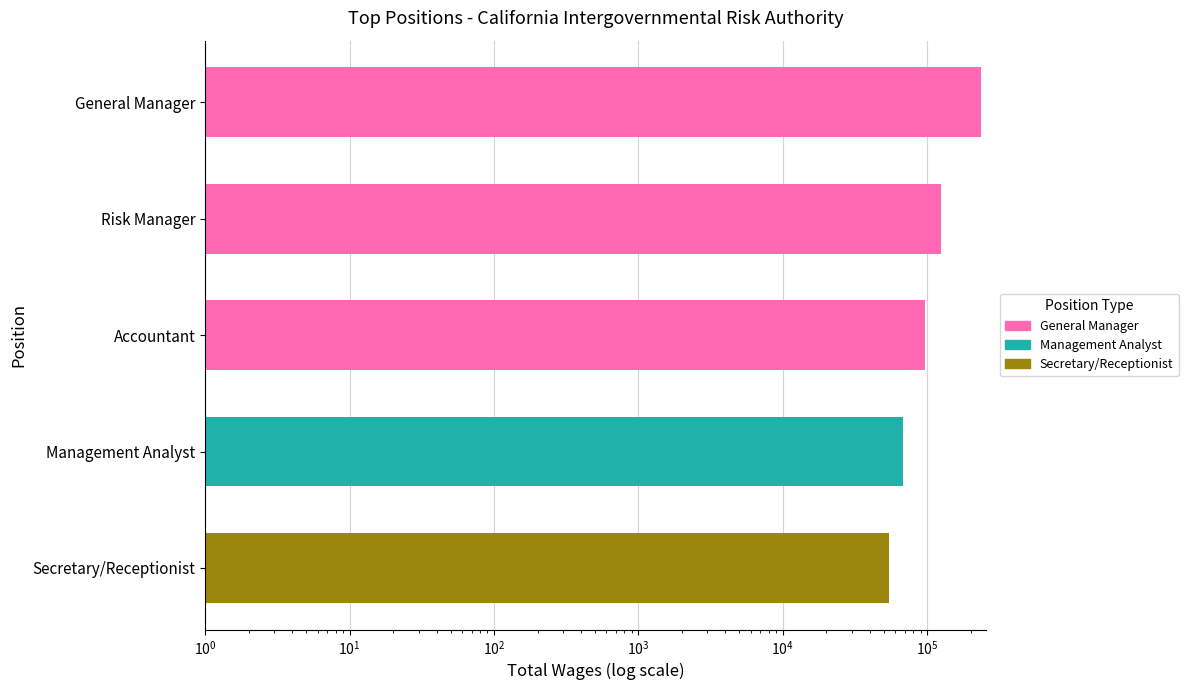

What is the average value?

116138